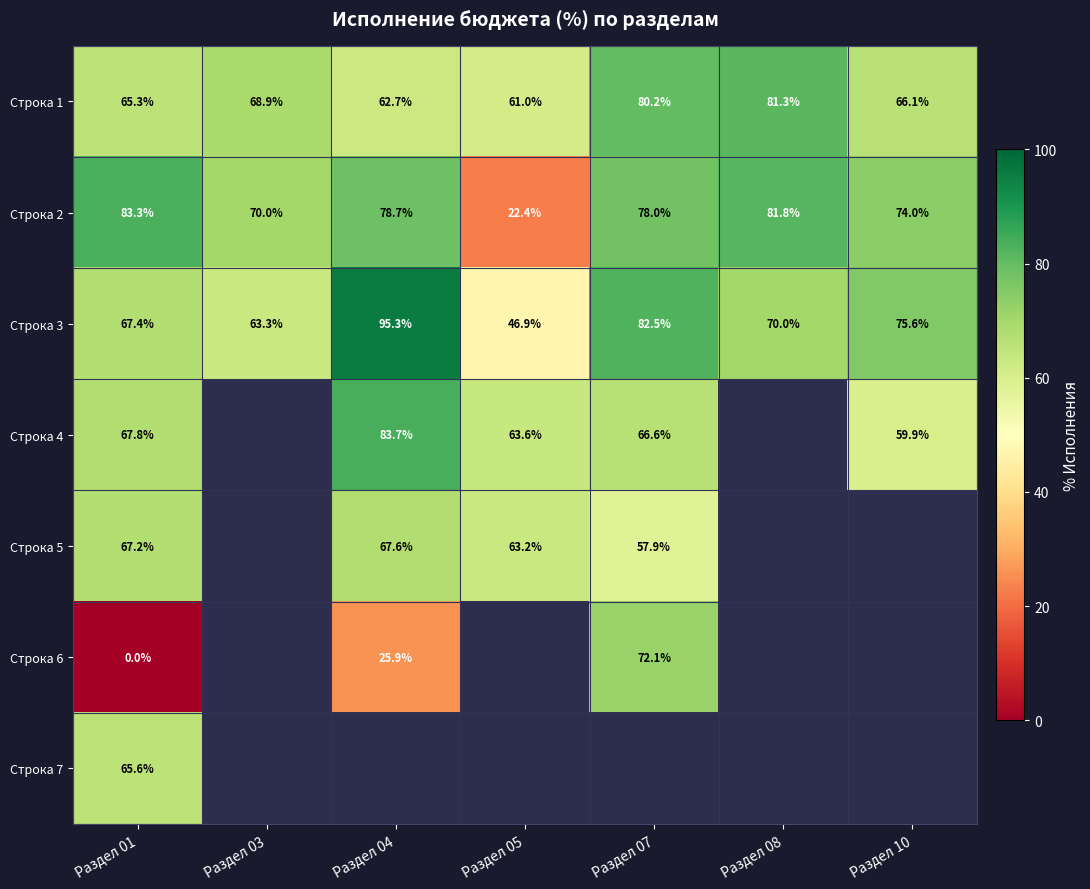

The value of Строка 2 at Раздел 05 is 8.7. True or false?

False